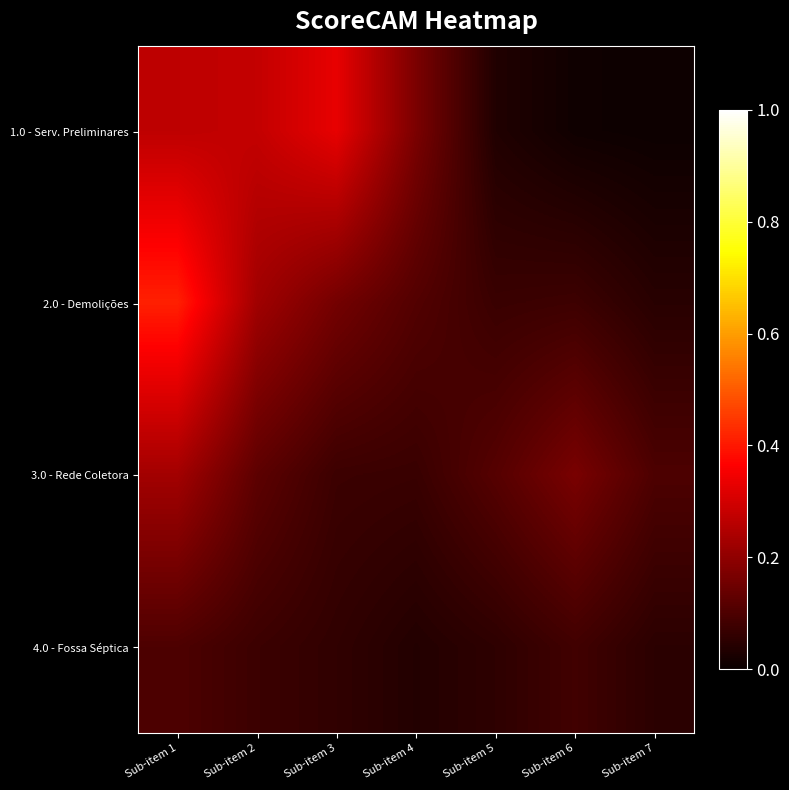

Rank the series by their maximum value, from highest to lowest.

2.0 - Demolições, 1.0 - Serv. Preliminares, 3.0 - Rede Coletora, 4.0 - Fossa Séptica